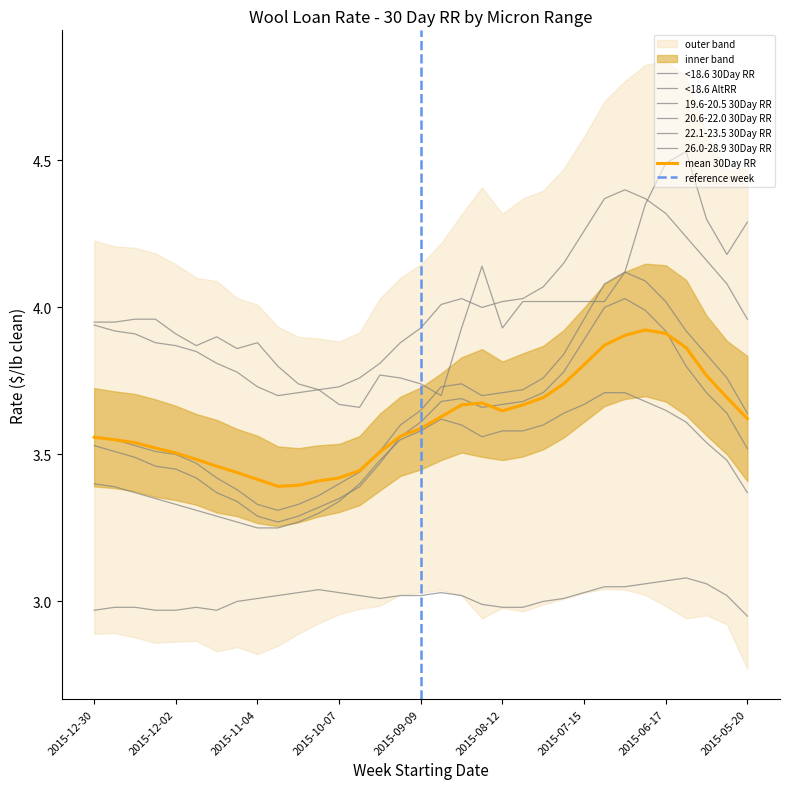

How many interior local valleys does the <18.6 30Day RR series have?

2